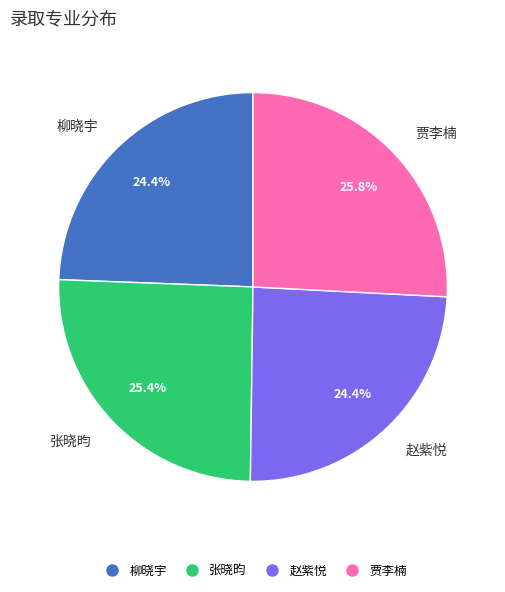

What portion of the pie excludes 柳晓宇?

75.6%